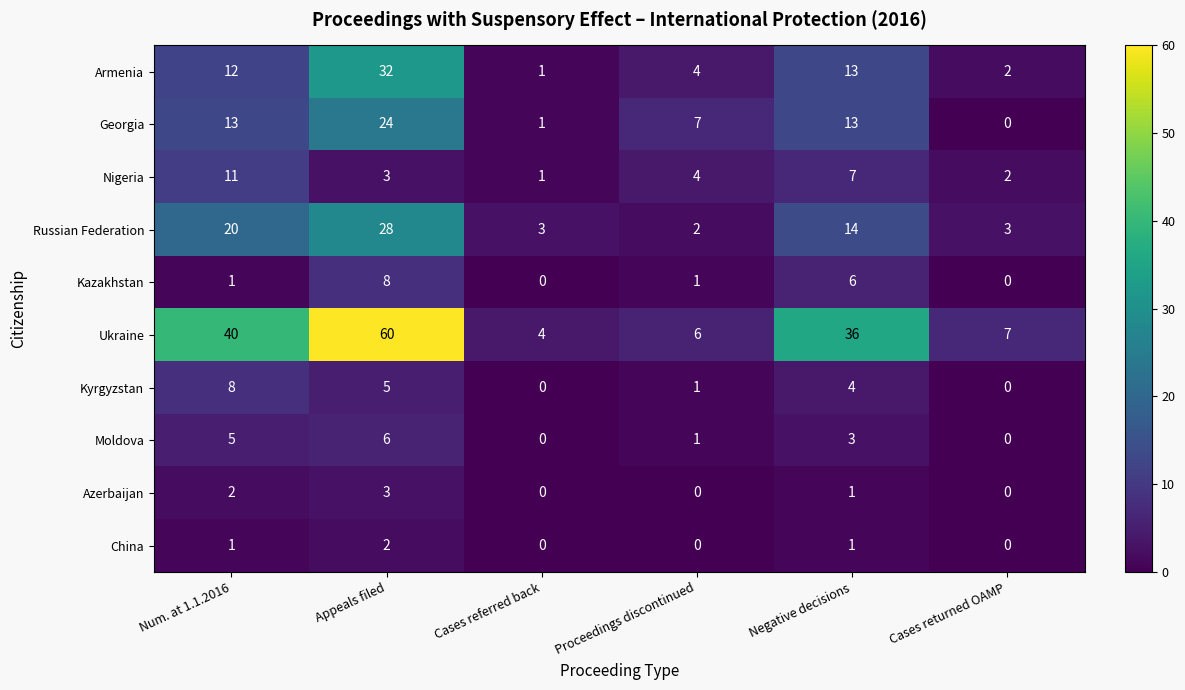

How many categories are shown in the chart?

6